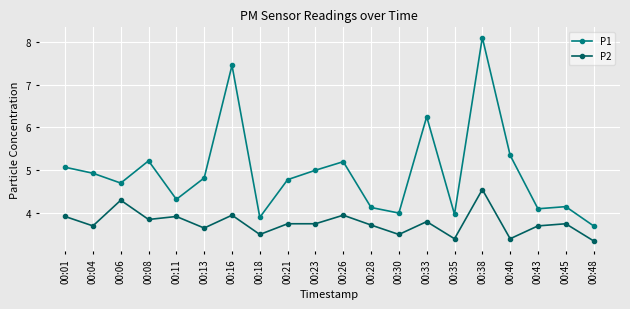

Is the value of P2 at 00:04 greater than the value of P1 at 00:04?

No